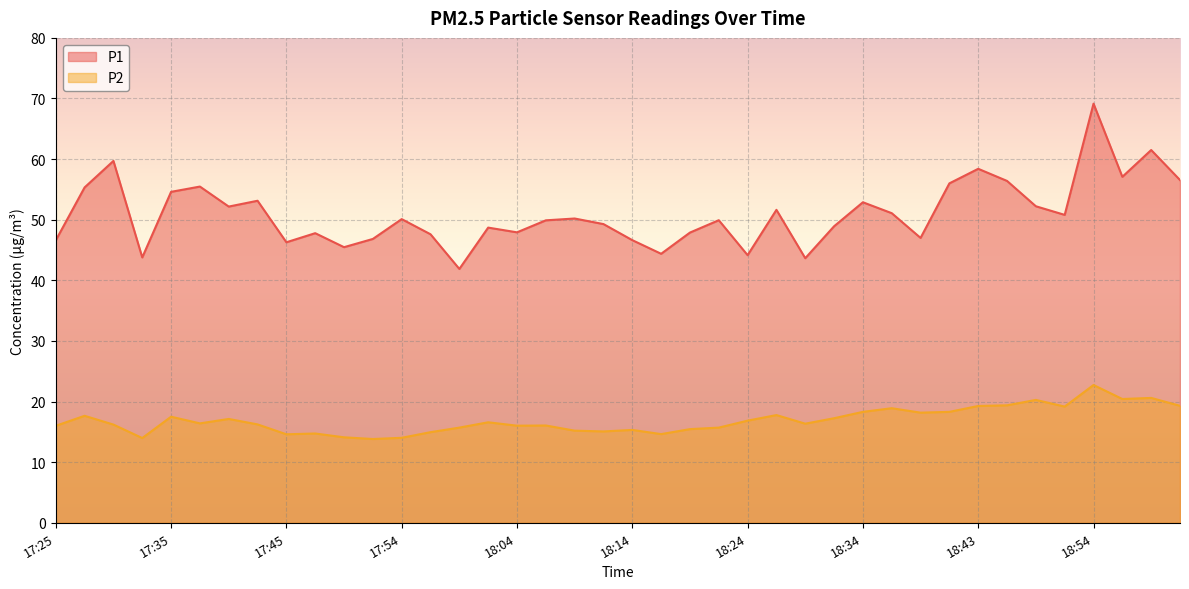

What is the difference between the P1 values at 18:04 and 18:02?

0.8